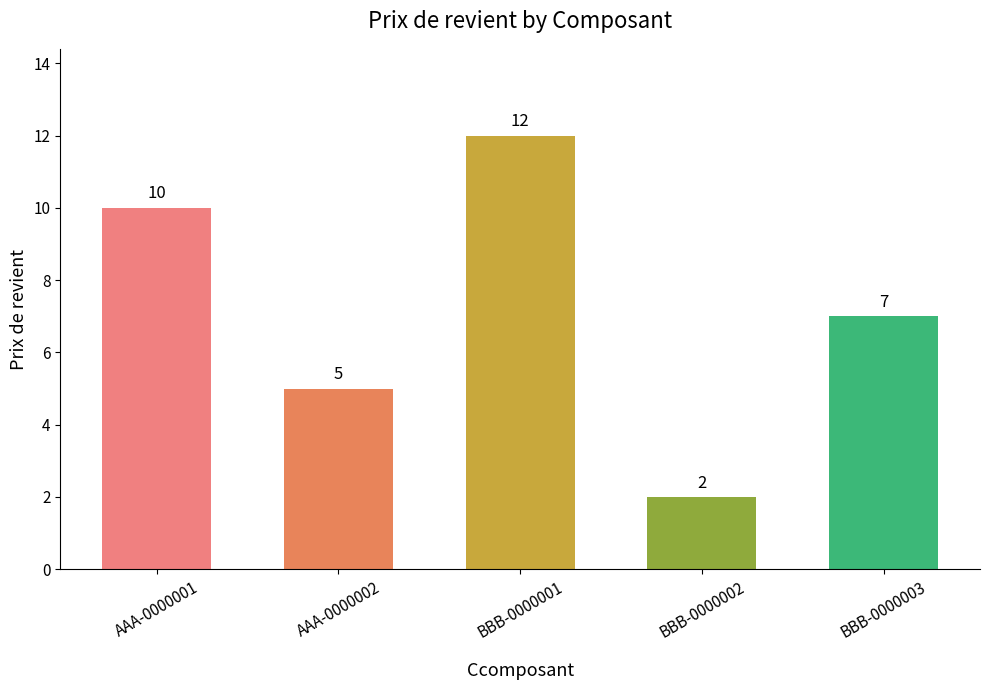

Approximately how many times larger is the value at BBB-0000002 compared to BBB-0000001?

0.2